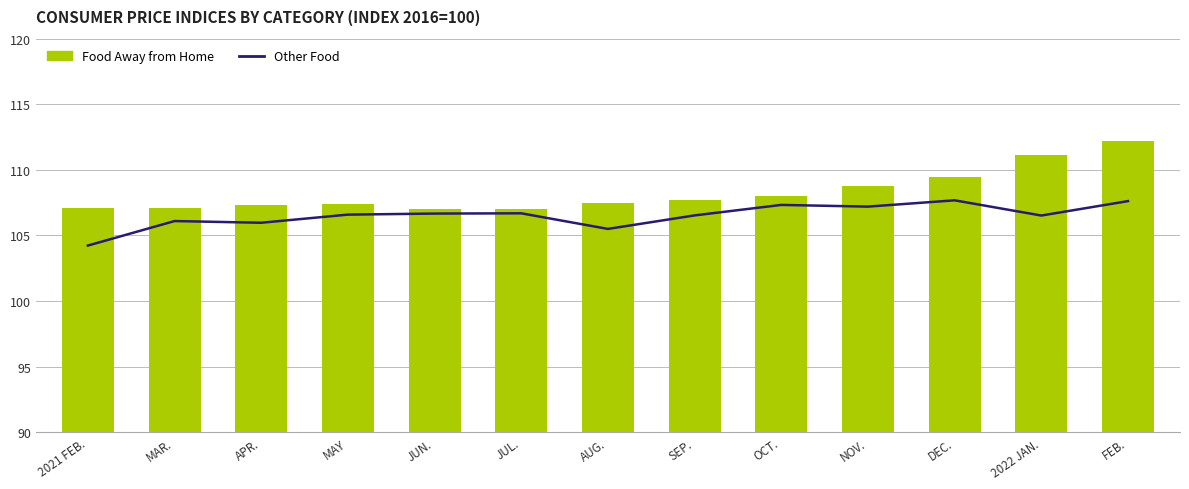

What are all the series names shown in the legend?

Other Food, Food Away from Home